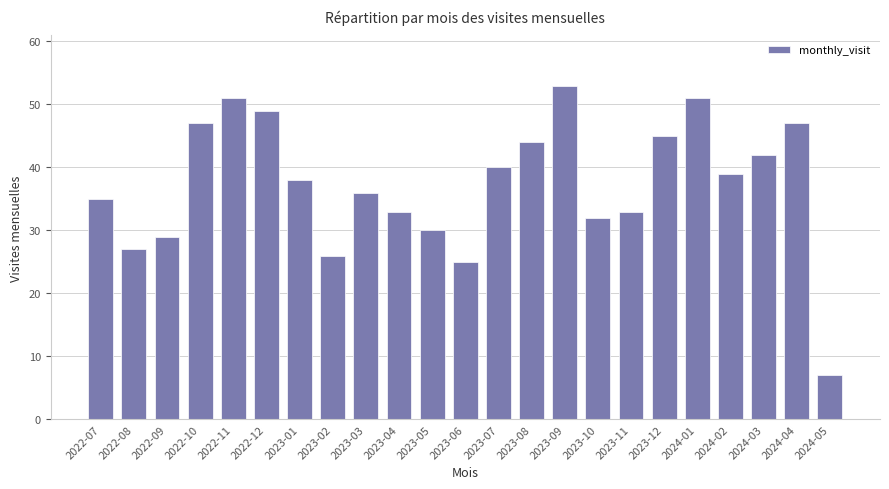

Are the bars horizontal?

No